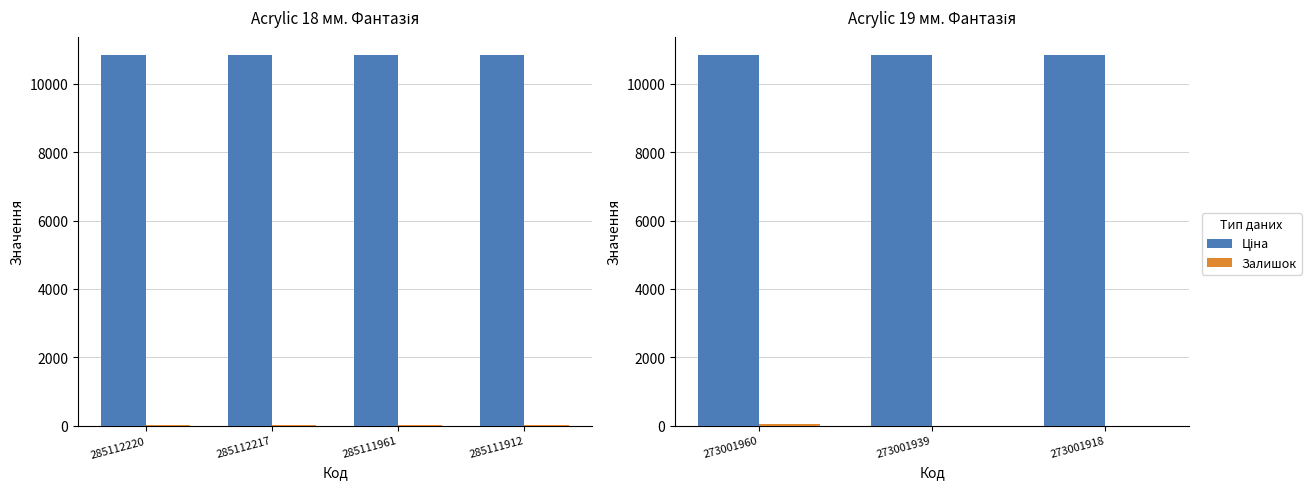

What is the difference between the Залишок values at 273001960 and 273001918?

40.0